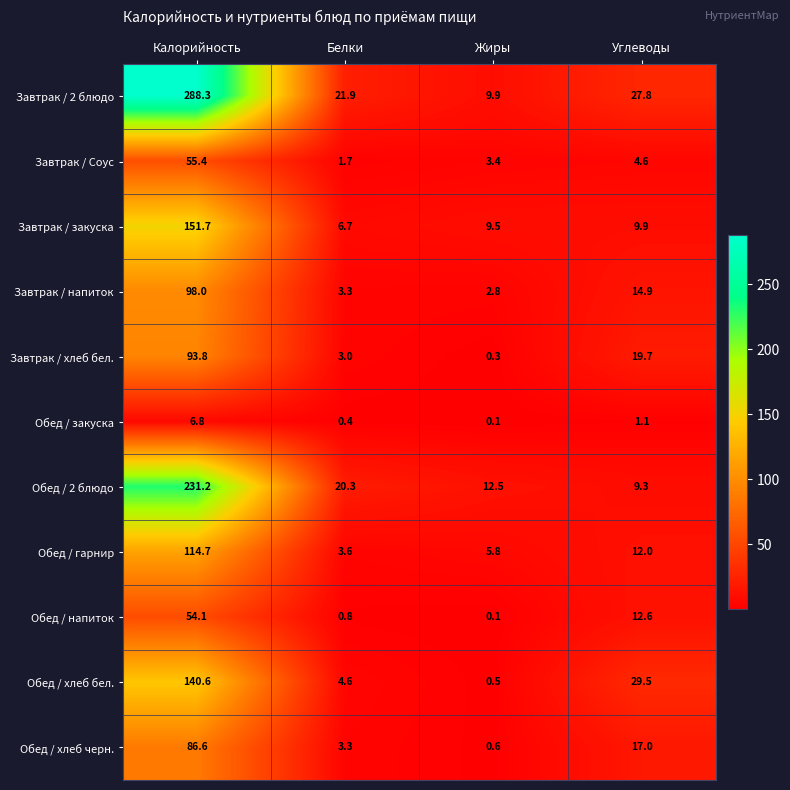

Read the Завтрак / напиток value at Углеводы.

14.9